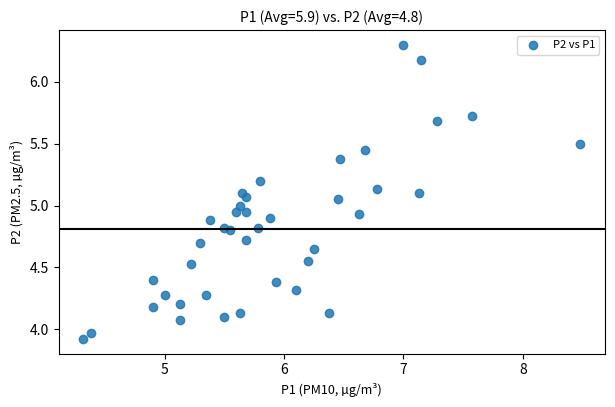

What is the range of Y values (max minus min)?

2.4